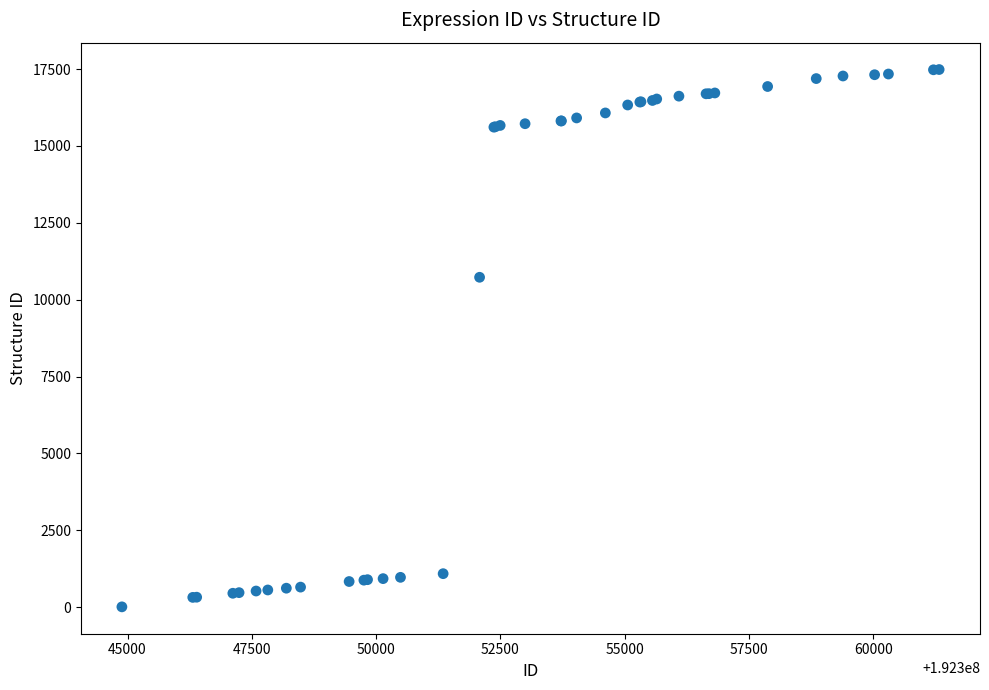

What Y value in the scatter plot is closest to 8747?

10728